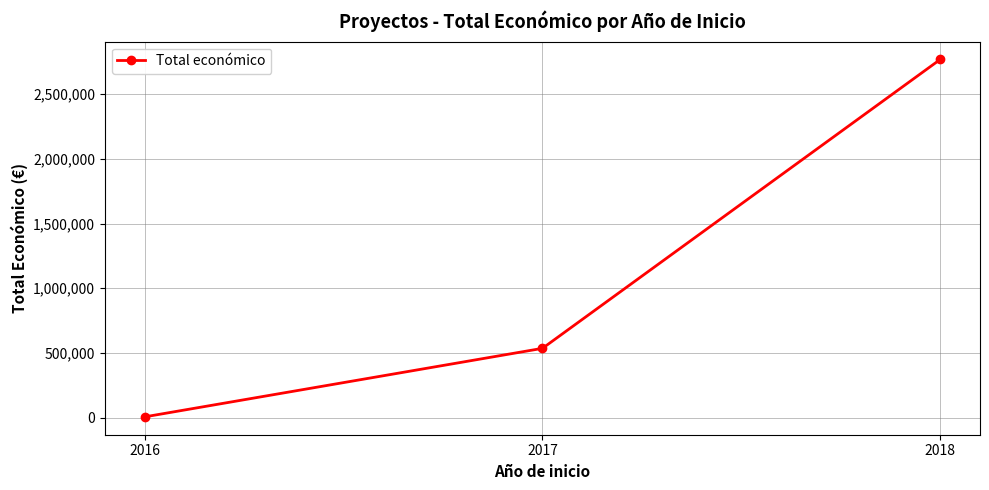

Reading right to left, list all the values displayed in this chart.

2018=2769359	2017=535769	2016=6000